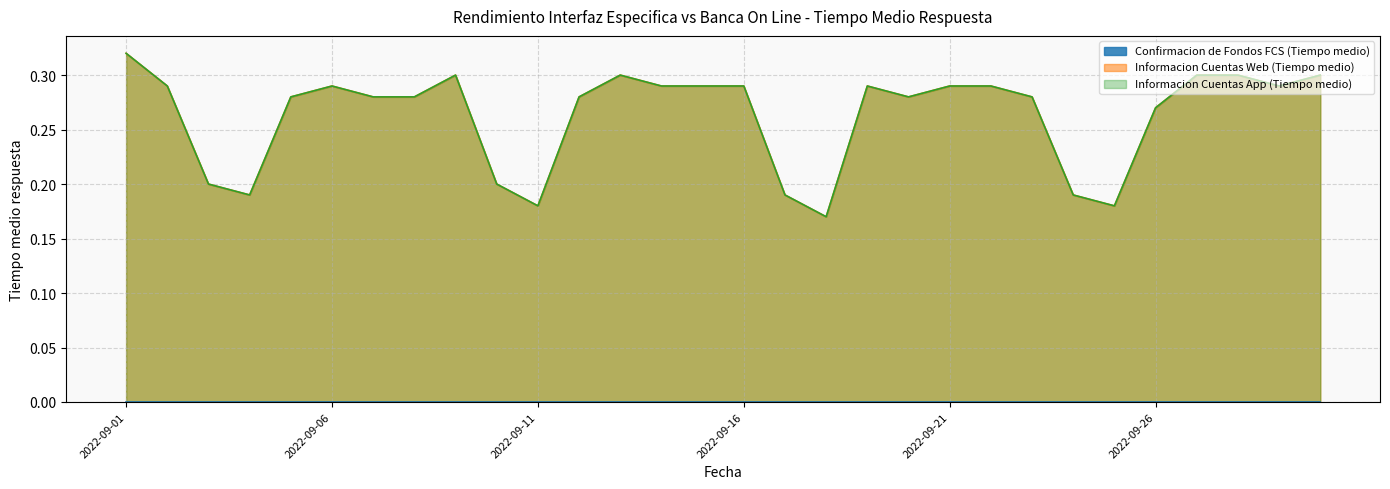

Does the chart have visible grid lines?

Yes